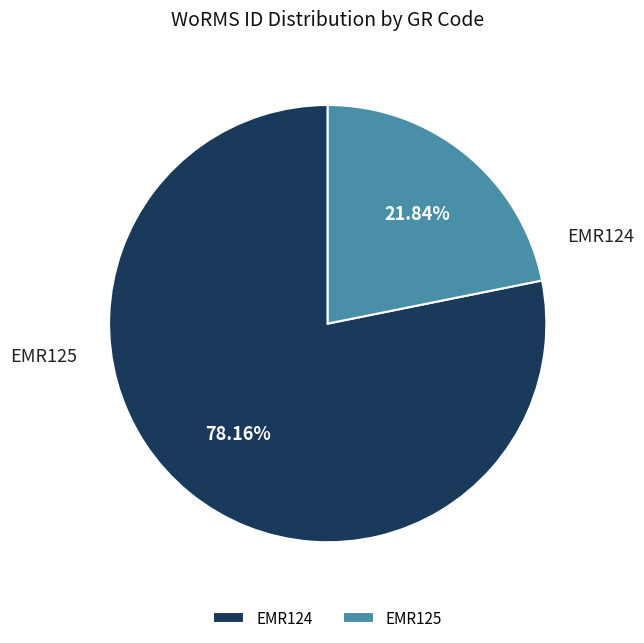

What is the ratio of the value at EMR125 to the value at EMR124?

0.3